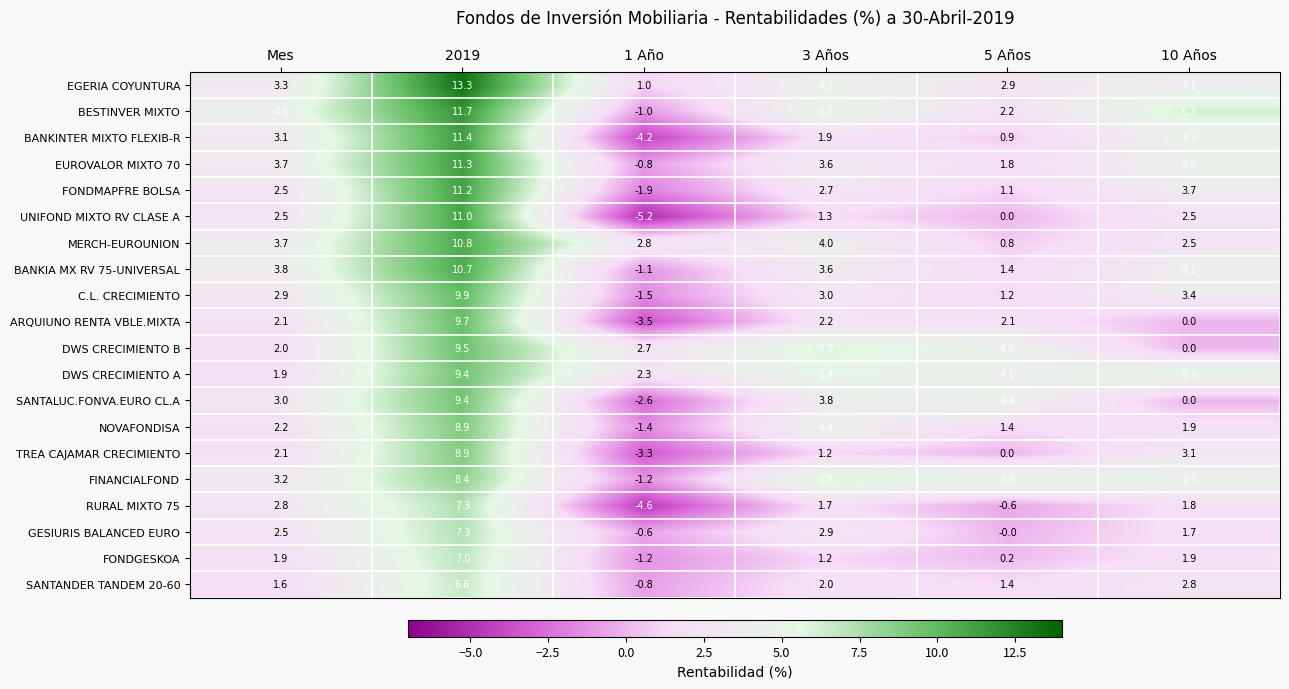

At which category is the sum across all series the highest?

2019